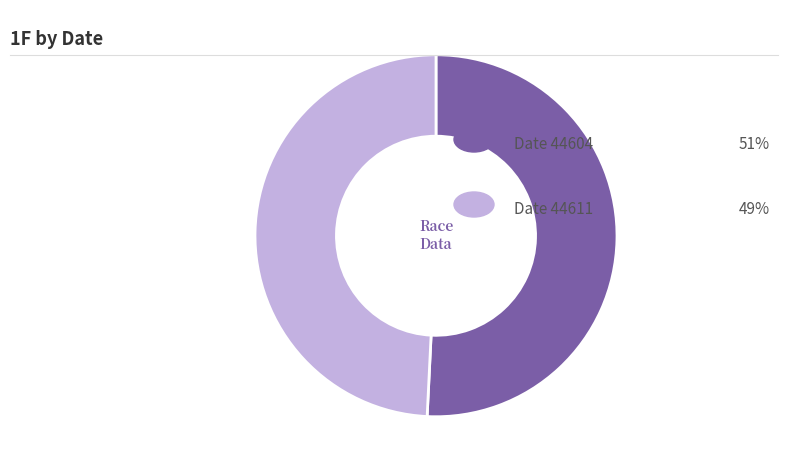

Is there any slice that represents more than half of the pie?

Yes